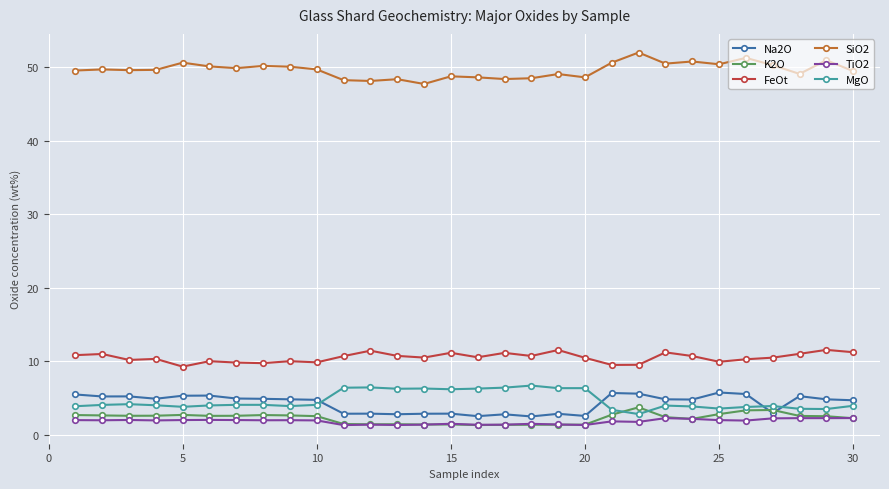

True or false: MgO has more than 1 interior local peaks.

True